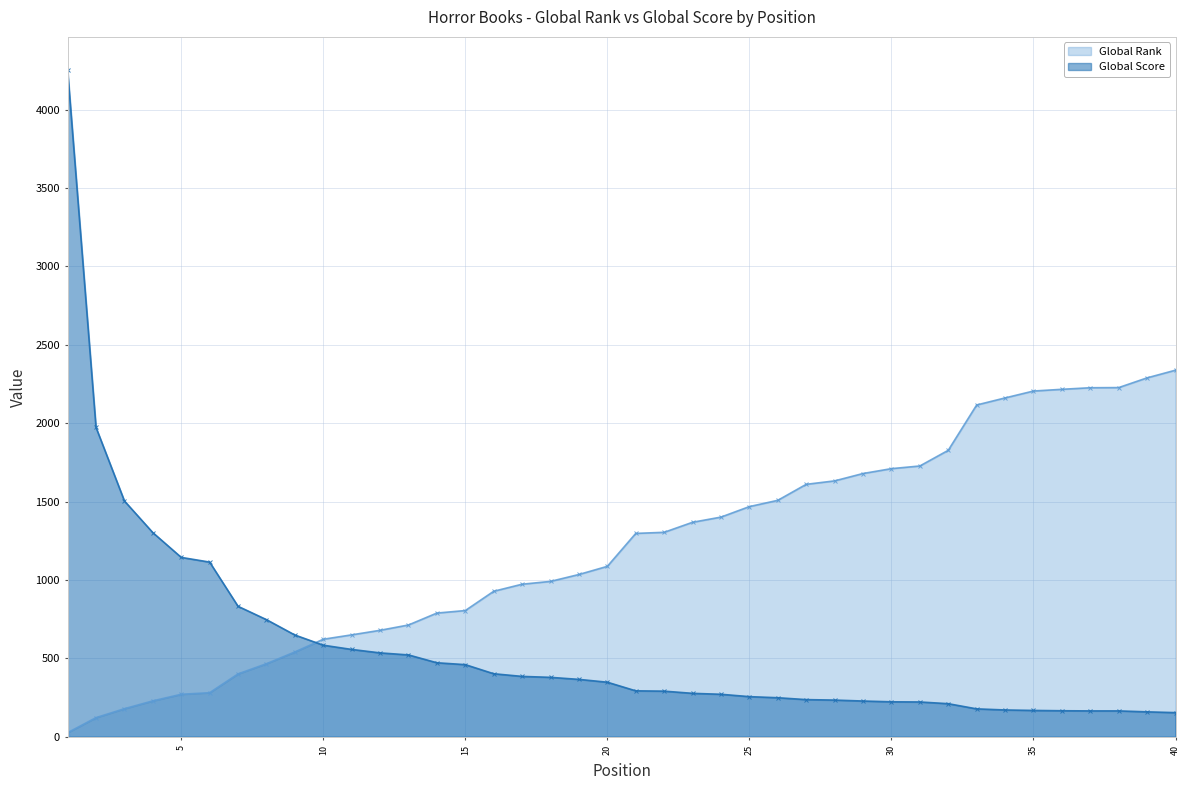

List the series in order of their overall mean, lowest first.

Global Score, Global Rank